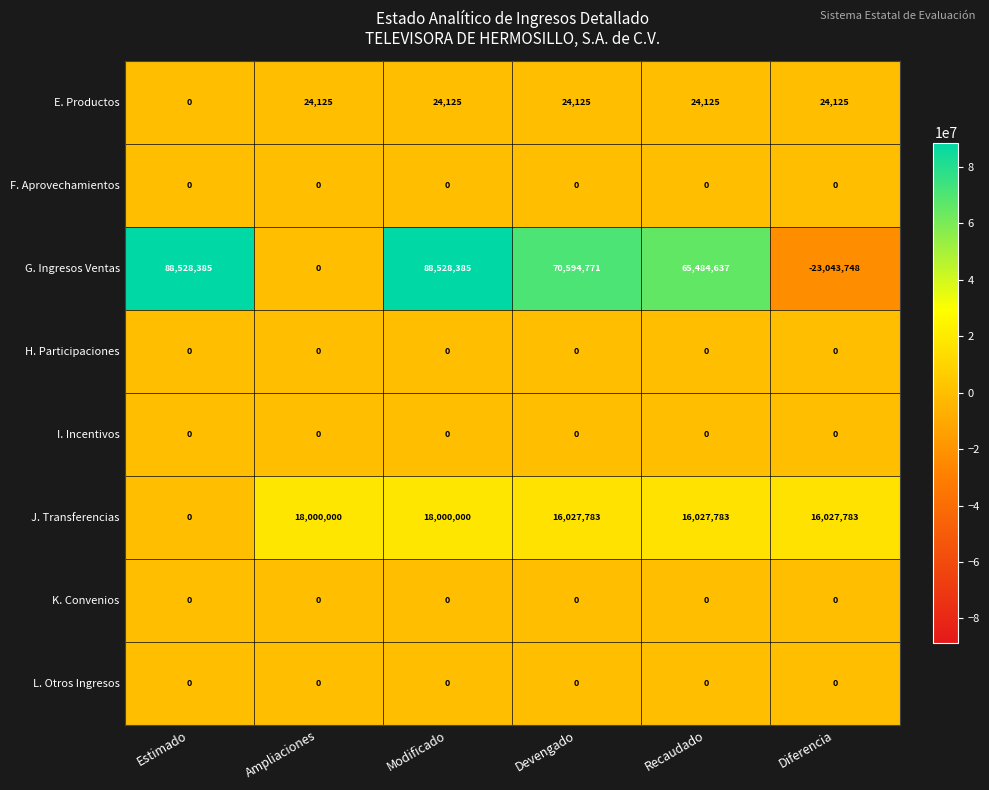

Which series has the largest total across all categories?

G. Ingresos Ventas